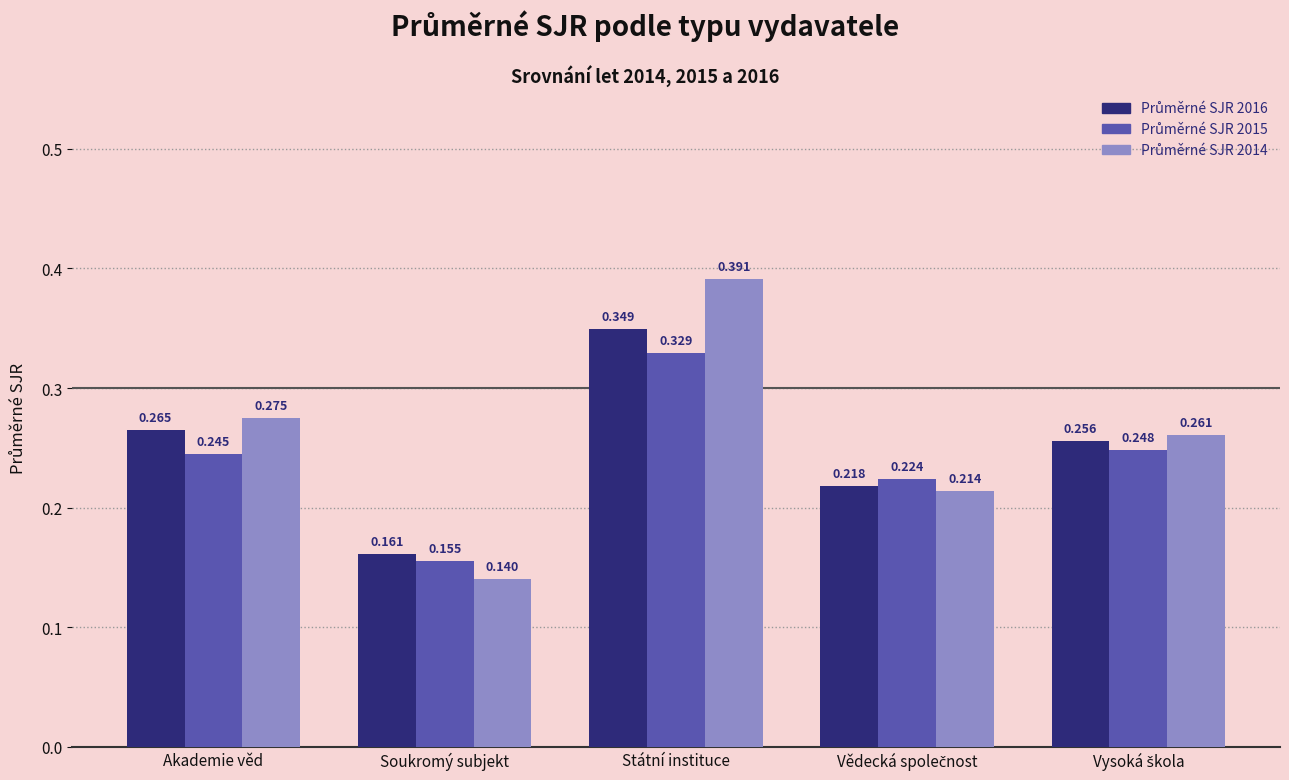

Reading left to right, list all the values displayed in this chart.

Průměrné SJR 2016: 0.3	0.2	0.3	0.2	0.3
Průměrné SJR 2015: 0.2	0.2	0.3	0.2	0.2
Průměrné SJR 2014: 0.3	0.1	0.4	0.2	0.3